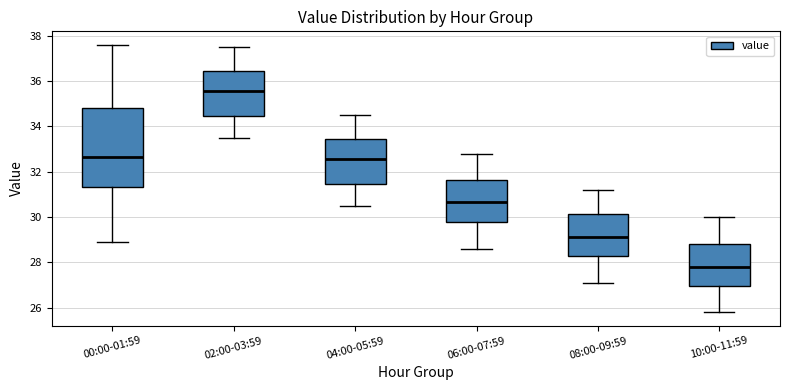

Where does the median line of the box for 08:00-09:59 sit on the y-axis? The values are not printed on the chart, so give them approximately, as read against the axis.

29.2